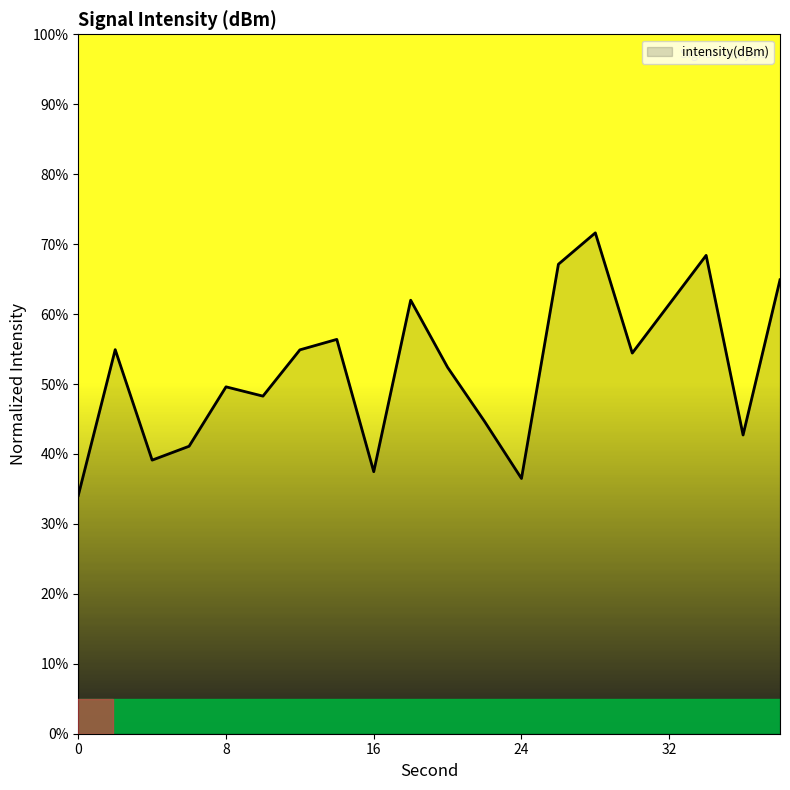

What is the difference between the maximum and minimum values?

37.5